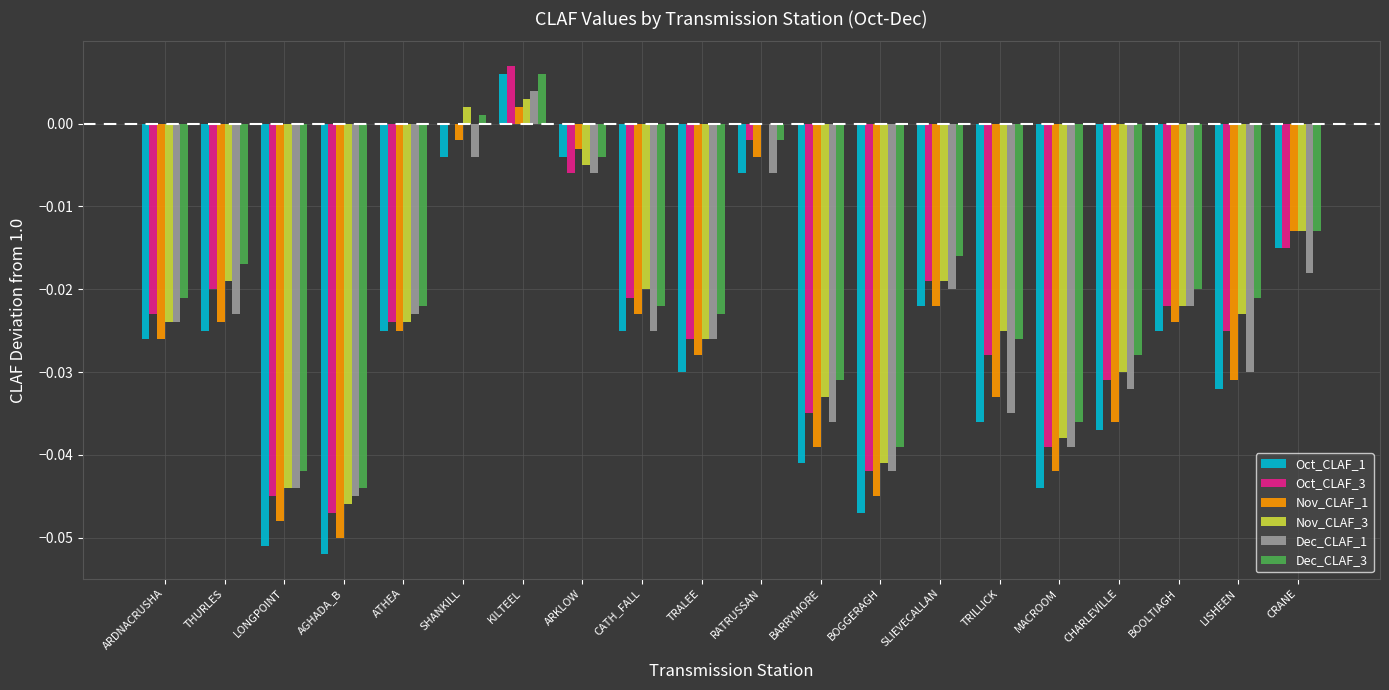

Is the value of Dec_CLAF_3 at MACROOM greater than the value of Nov_CLAF_3 at RATRUSSAN?

No